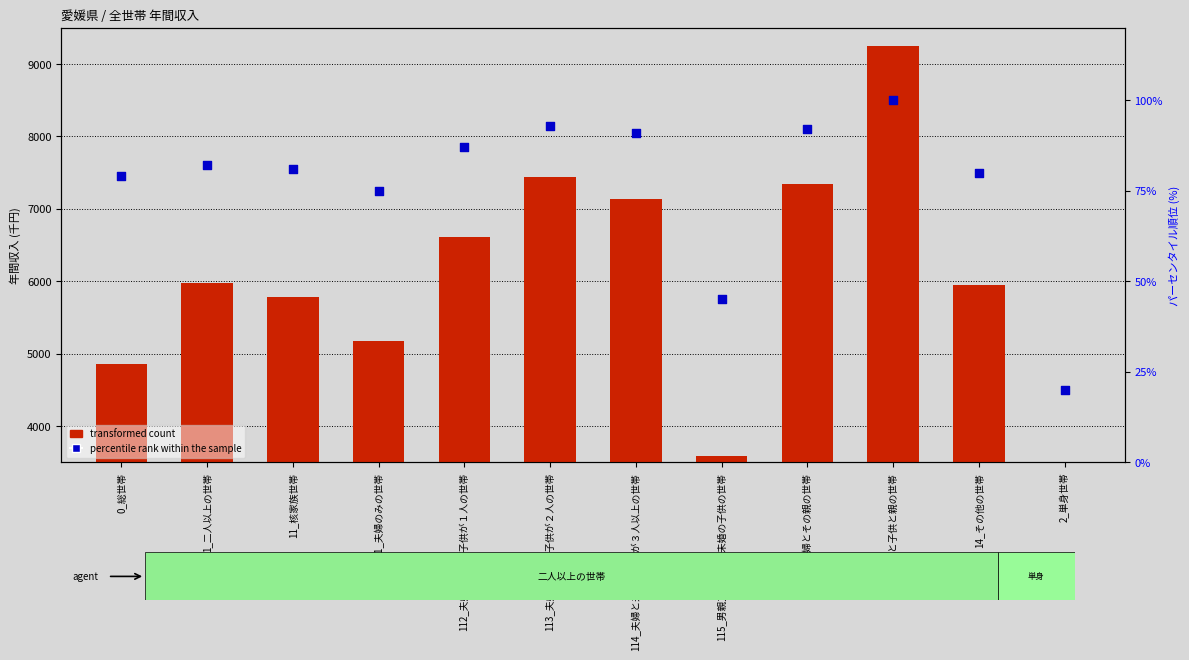

Which series contains the highest Y value?

transformed count